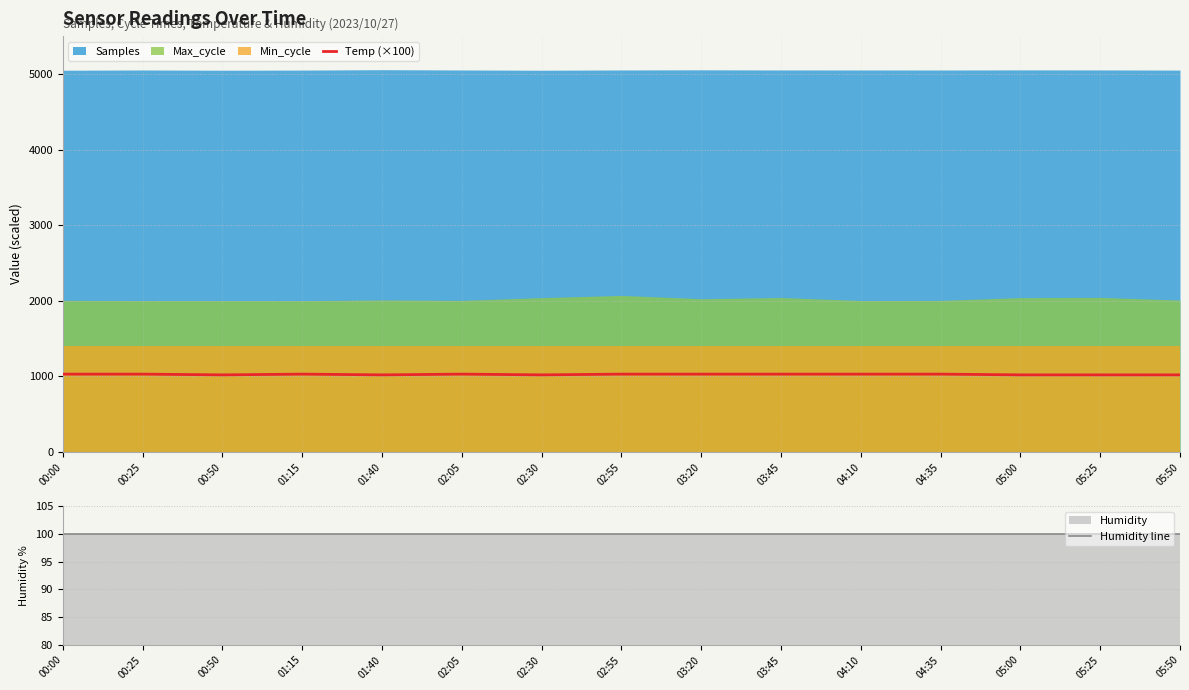

Where is the first local minimum for Temp (×100)?

00:50